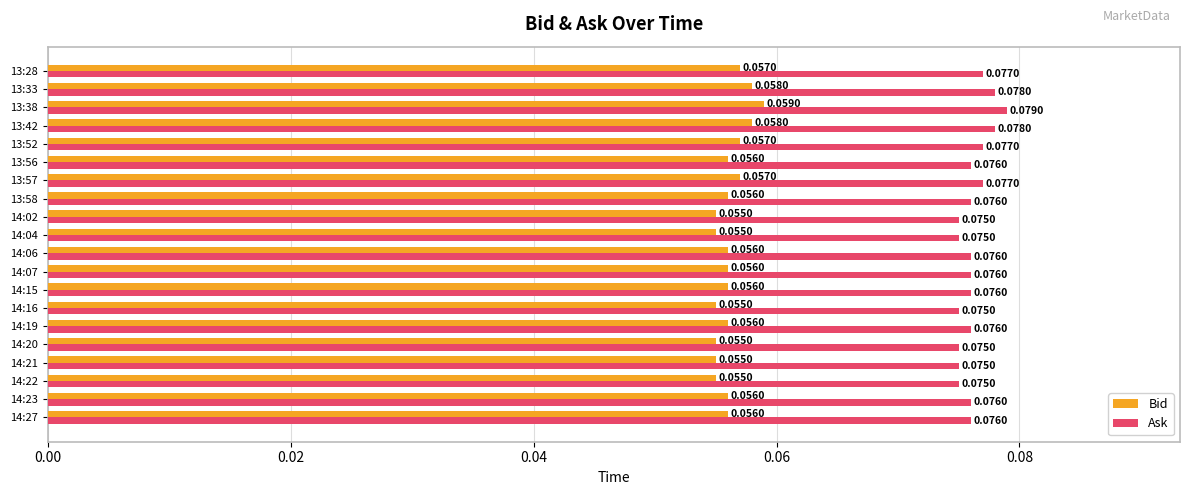

Rank the series by their average value, from lowest to highest.

Bid, Ask